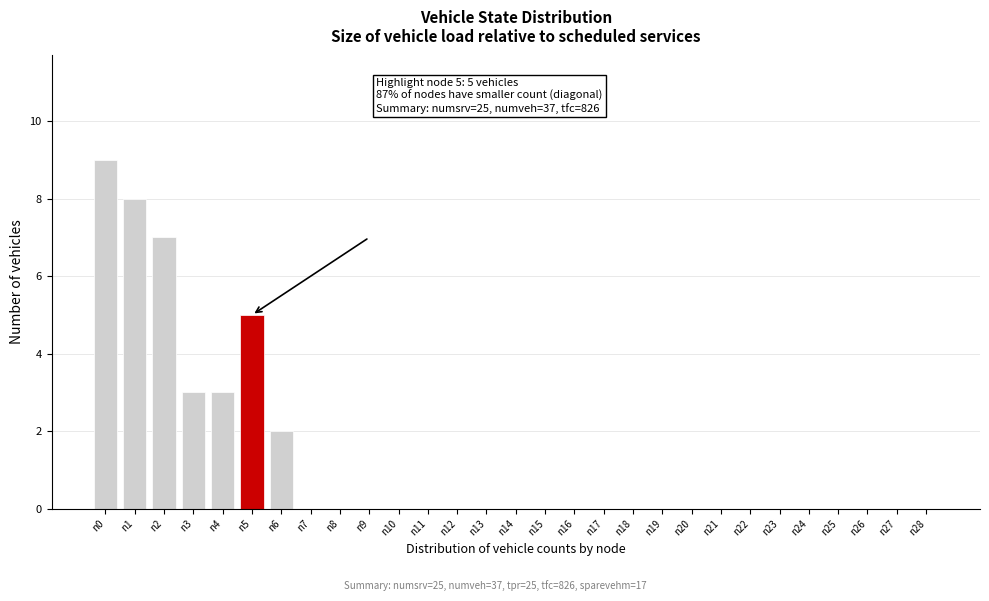

Reading left to right, list all the values displayed in this chart.

n0=9	n1=8	n2=7	n3=3	n4=3	n5=5	n6=2	n7=0	n8=0	n9=0	n10=0	n11=0	n12=0	n13=0	n14=0	n15=0	n16=0	n17=0	n18=0	n19=0	n20=0	n21=0	n22=0	n23=0	n24=0	n25=0	n26=0	n27=0	n28=0